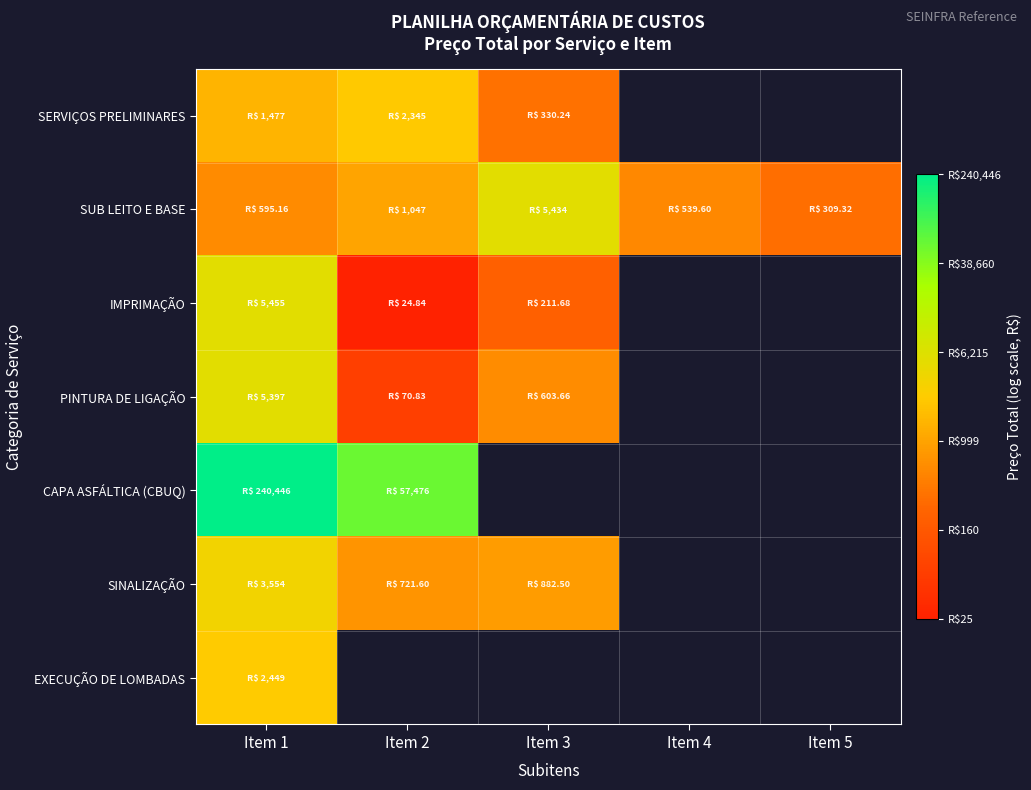

Rank the series by their maximum value, from lowest to highest.

SERVIÇOS PRELIMINARES, EXECUÇÃO DE LOMBADAS, SINALIZAÇÃO, PINTURA DE LIGAÇÃO, SUB LEITO E BASE, IMPRIMAÇÃO, CAPA ASFÁLTICA (CBUQ)